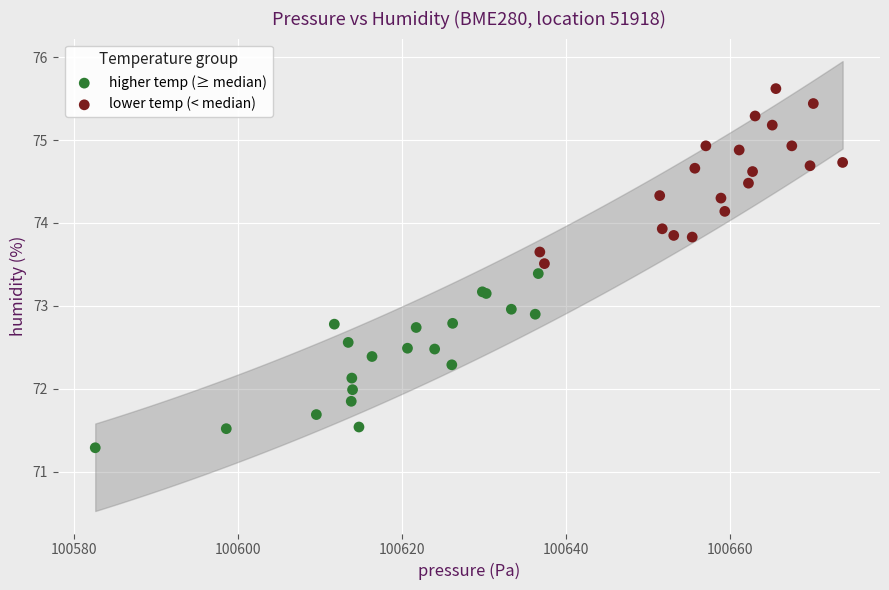

Which series contains the lowest Y value?

higher temp (≥ median)